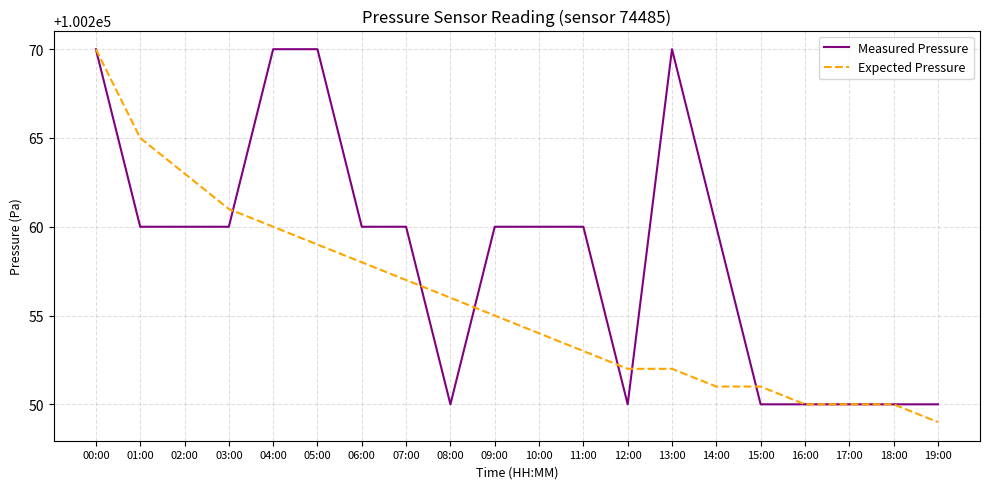

What is the lowest value of the Measured Pressure series?

100250